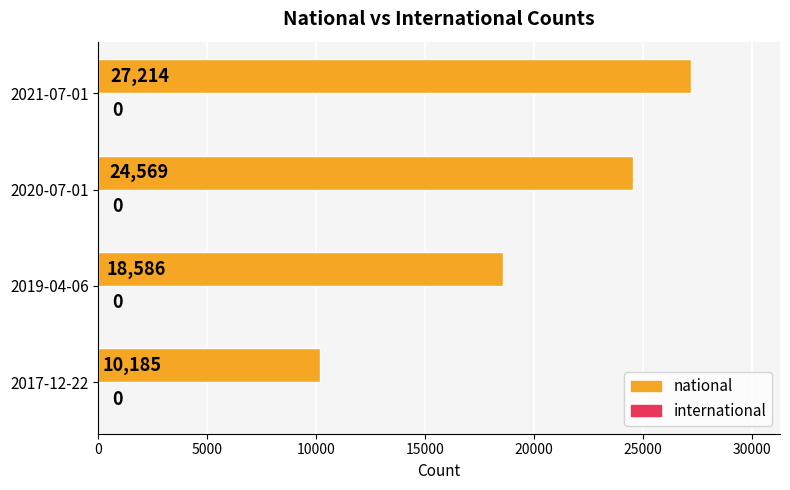

Count the values in the range 18586 to 27214.

3